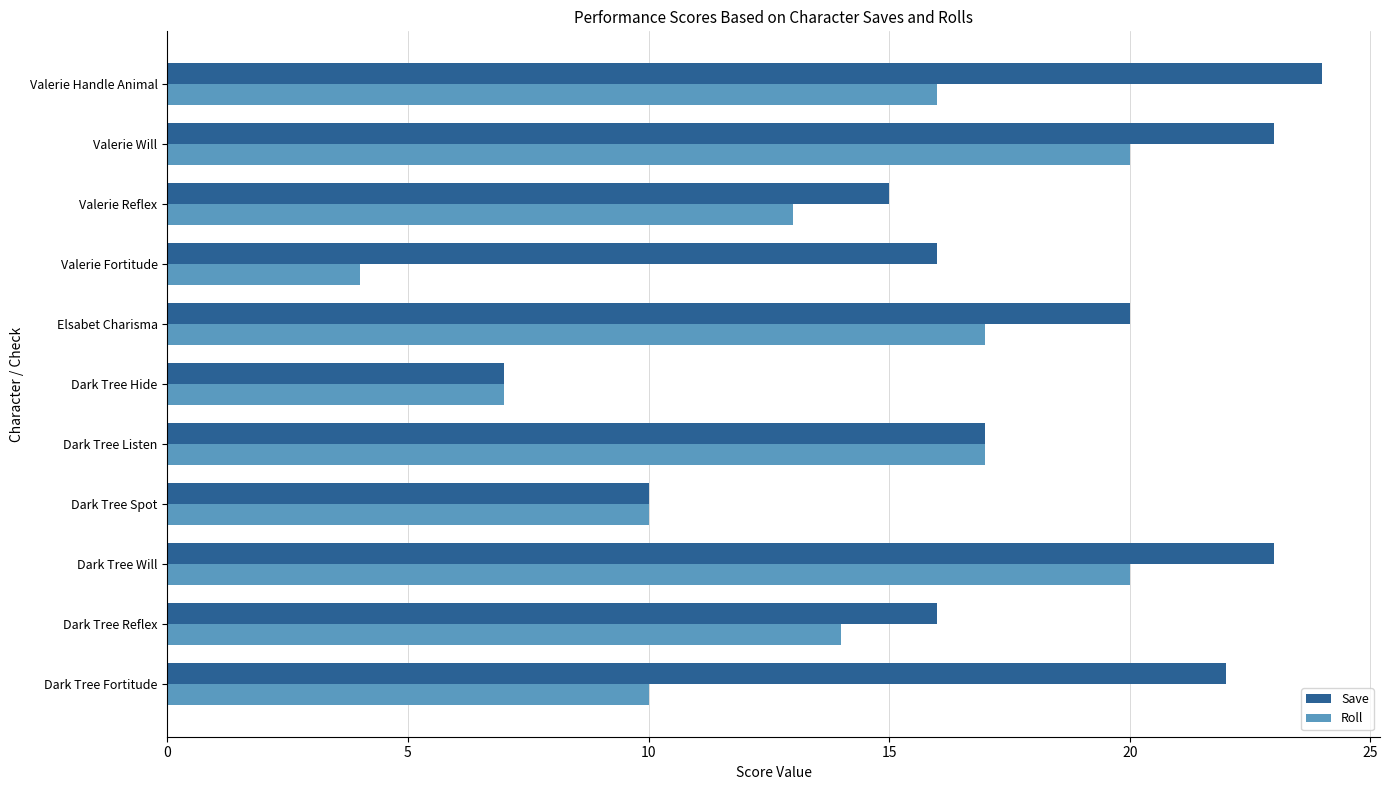

What is the sum of the Save values at Valerie Fortitude and Elsabet Charisma?

36